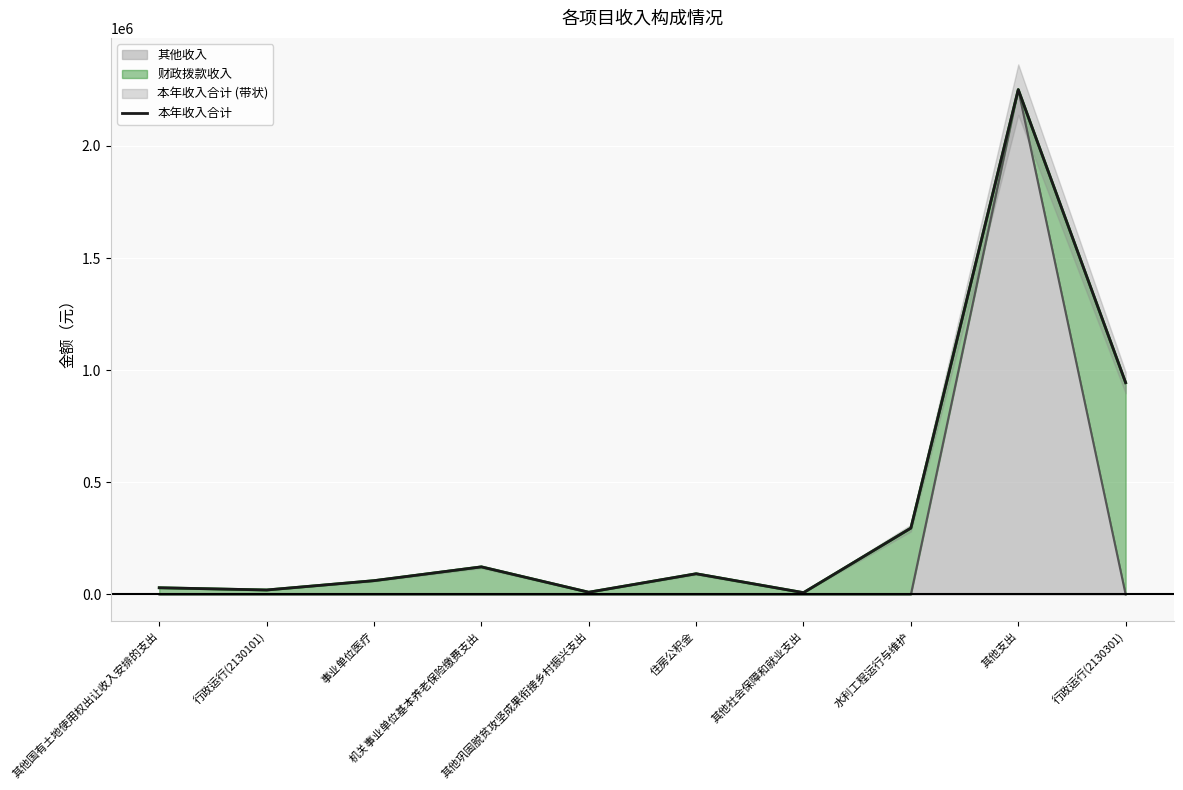

What is the change in value from 其他巩固脱贫攻坚成果衔接乡村振兴支出 to 其他社会保障和就业支出?

-1887.5